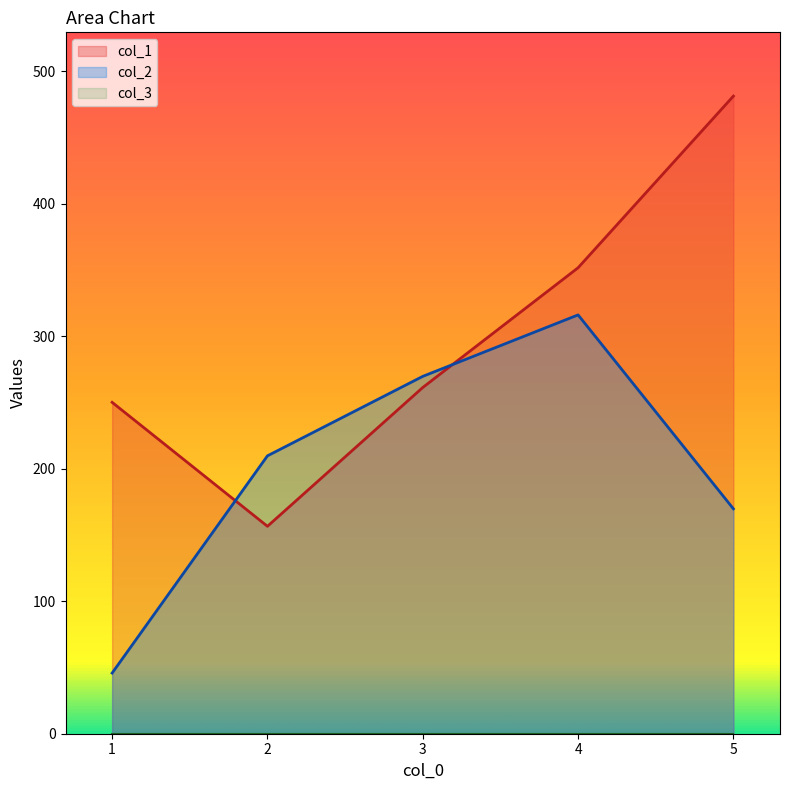

How many lines are shown in the chart?

3